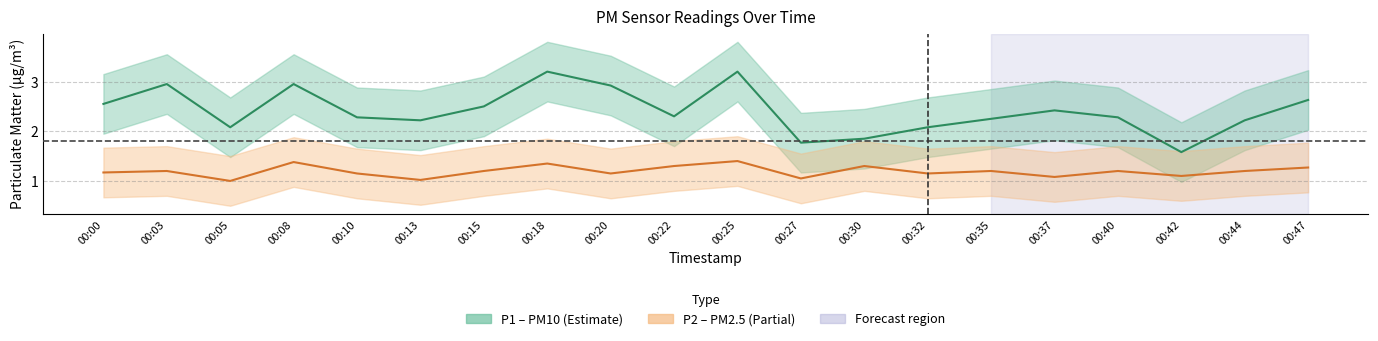

What is the difference between the P2 values at 00:13 and 00:40?

0.2